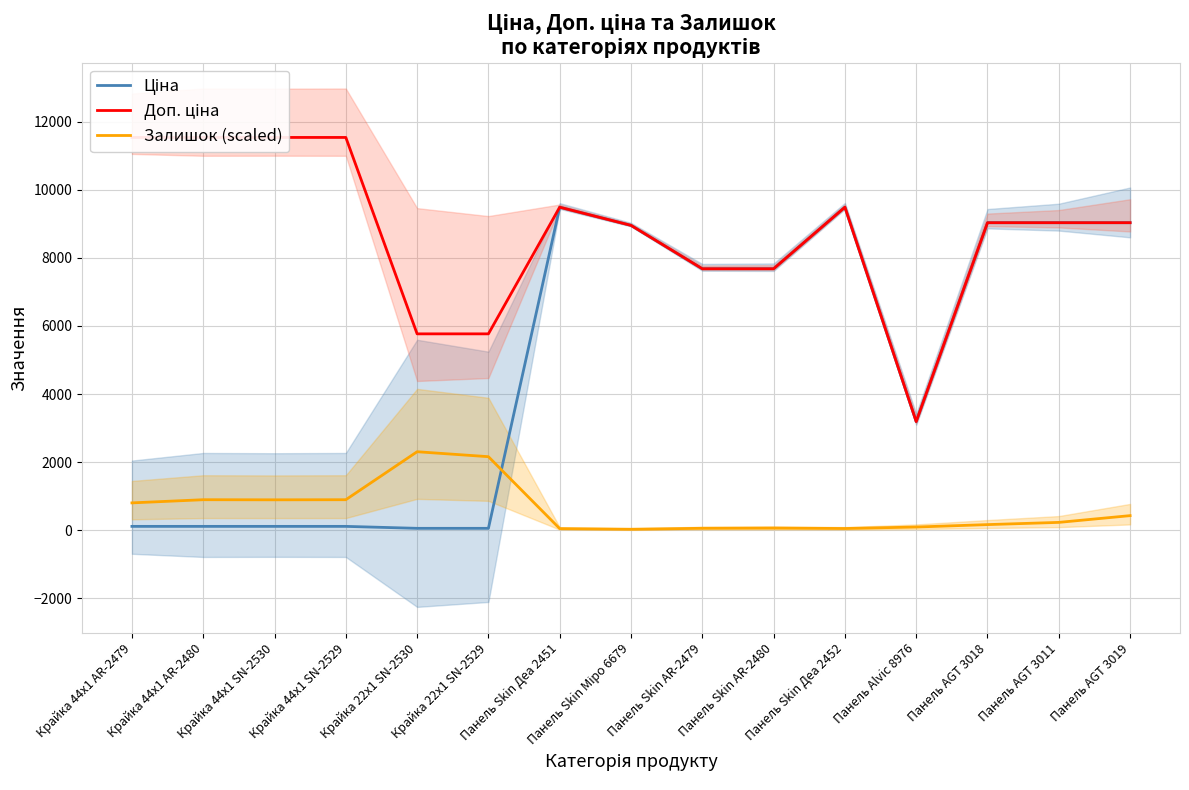

Rank the categories by Доп. ціна value from highest to lowest.

Крайка 44x1 AR-2479, Крайка 44x1 AR-2480, Крайка 44x1 SN-2530, Крайка 44x1 SN-2529, Панель Skin Деа 2451, Панель Skin Деа 2452, Панель AGT 3018, Панель AGT 3011, Панель AGT 3019, Панель Skin Міро 6679, Панель Skin AR-2479, Панель Skin AR-2480, Крайка 22x1 SN-2530, Крайка 22x1 SN-2529, Панель Alvic 8976